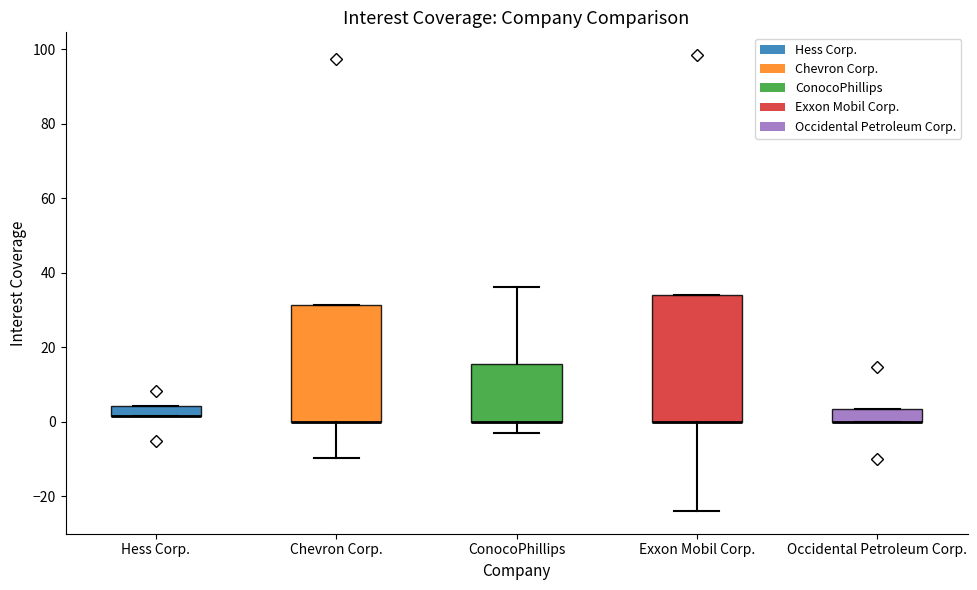

Which box is the tallest, from its lower edge to its upper edge?

Exxon Mobil Corp.